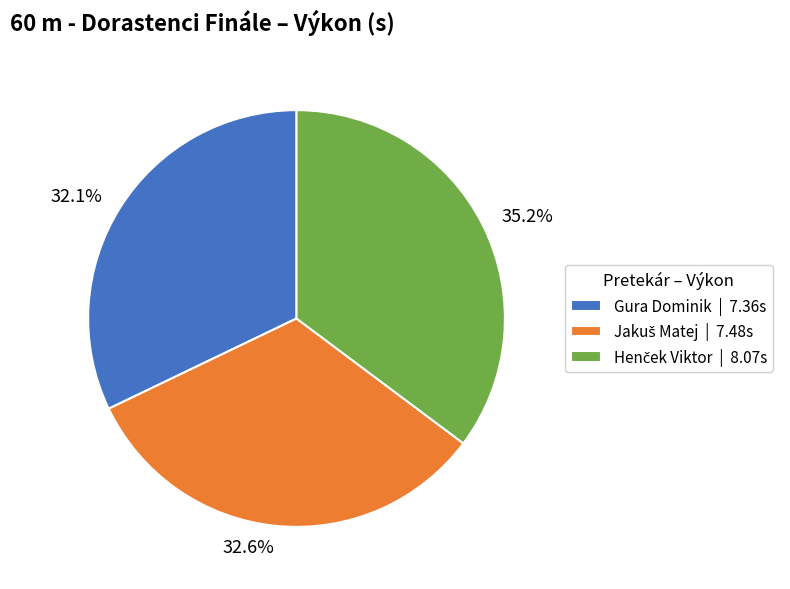

The Gura Dominik slice represents 18% of the pie. True or false?

False